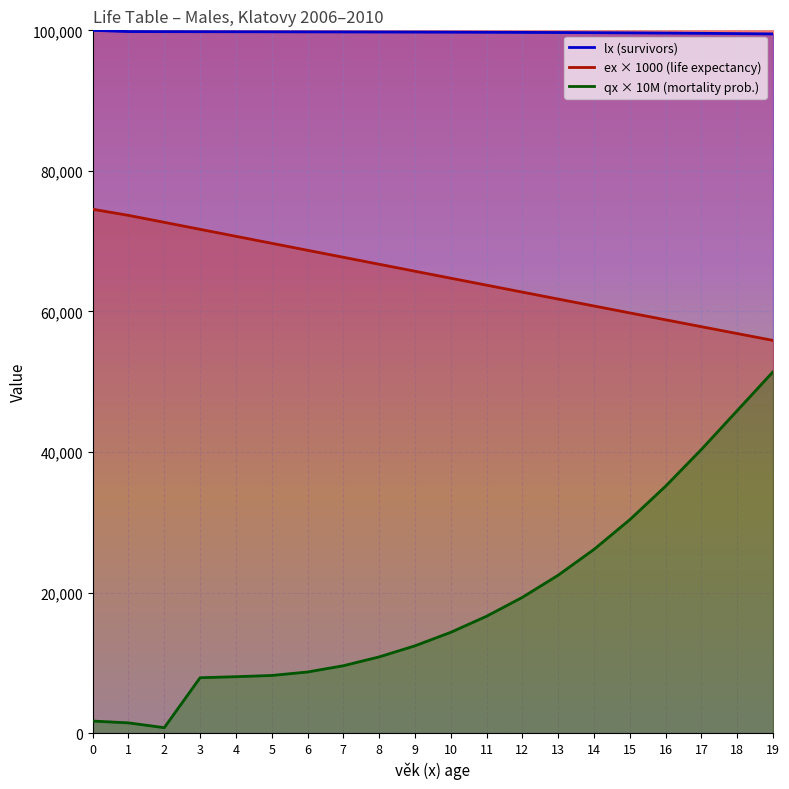

Where is lx nearest to the value 99745?

10